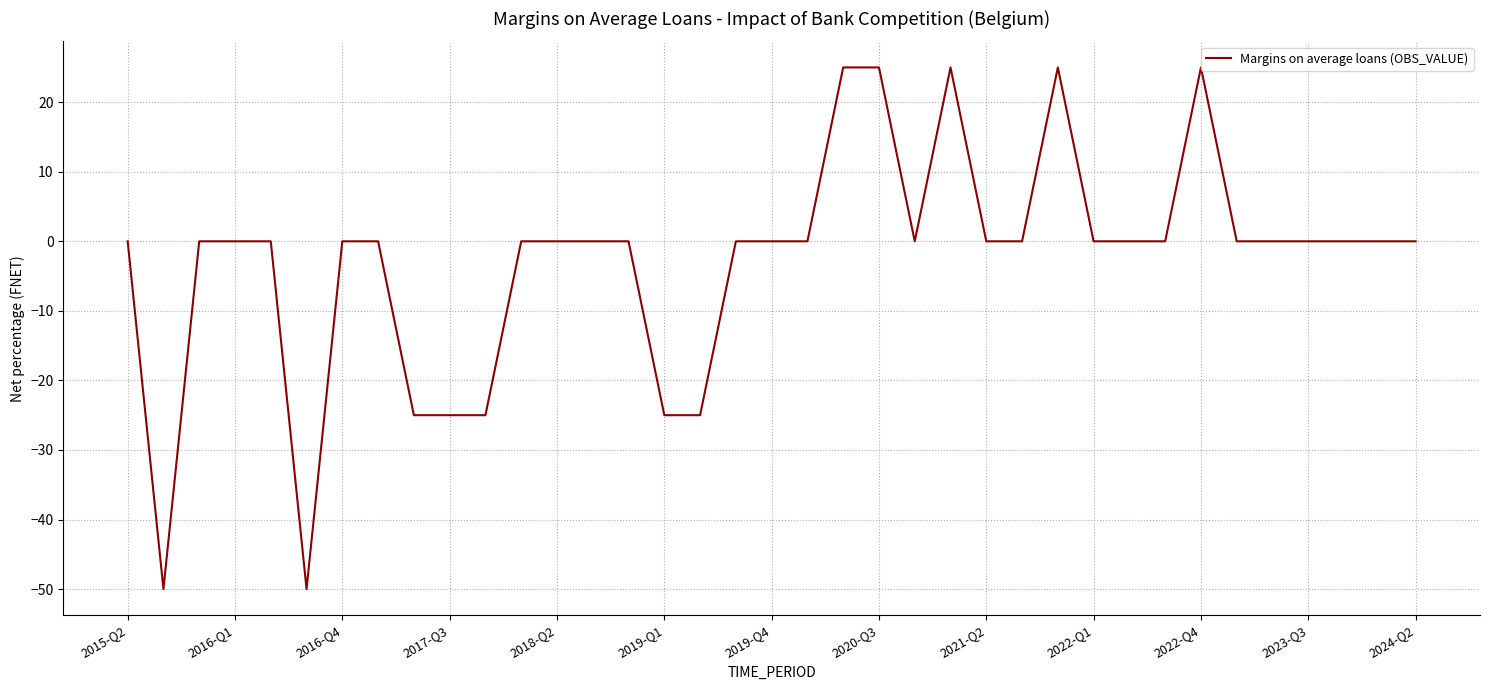

What is the sum of all values?

-100